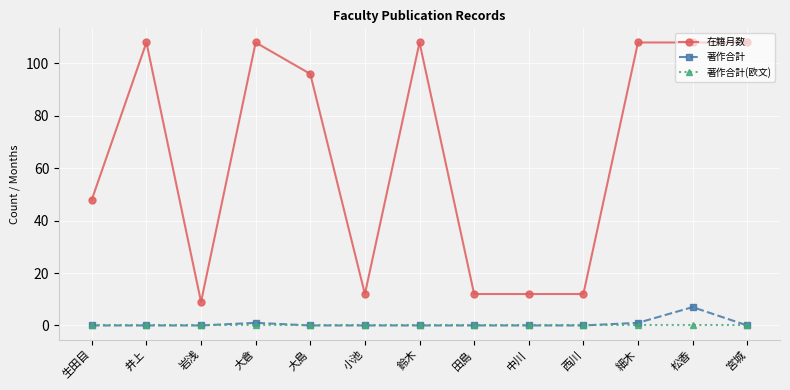

Rank the series by their maximum value, from highest to lowest.

在籍月数, 著作合計, 著作合計(欧文)